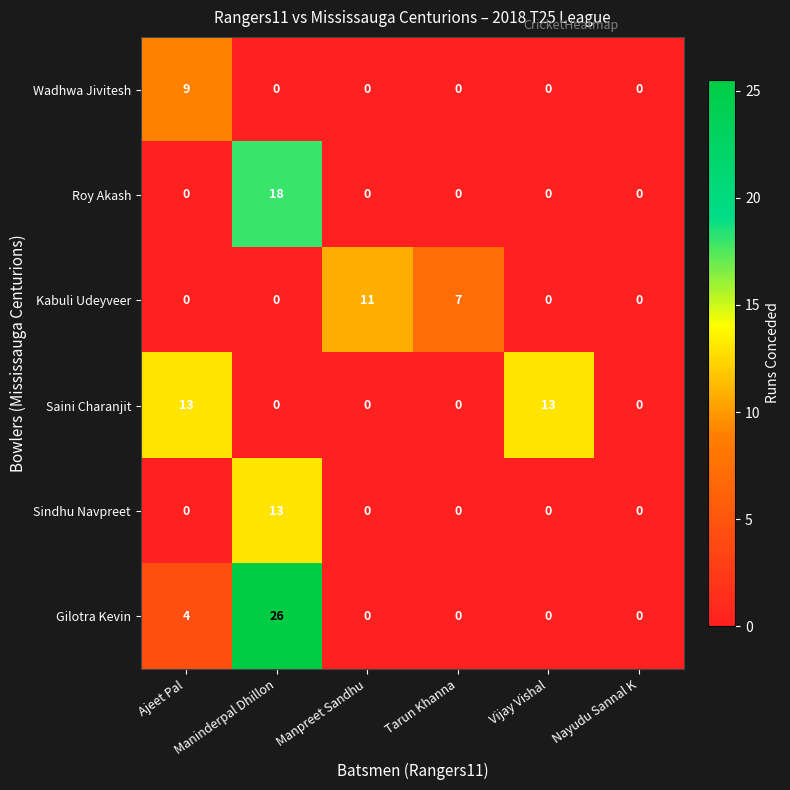

At which category is the sum across all series the highest?

Maninderpal Dhillon